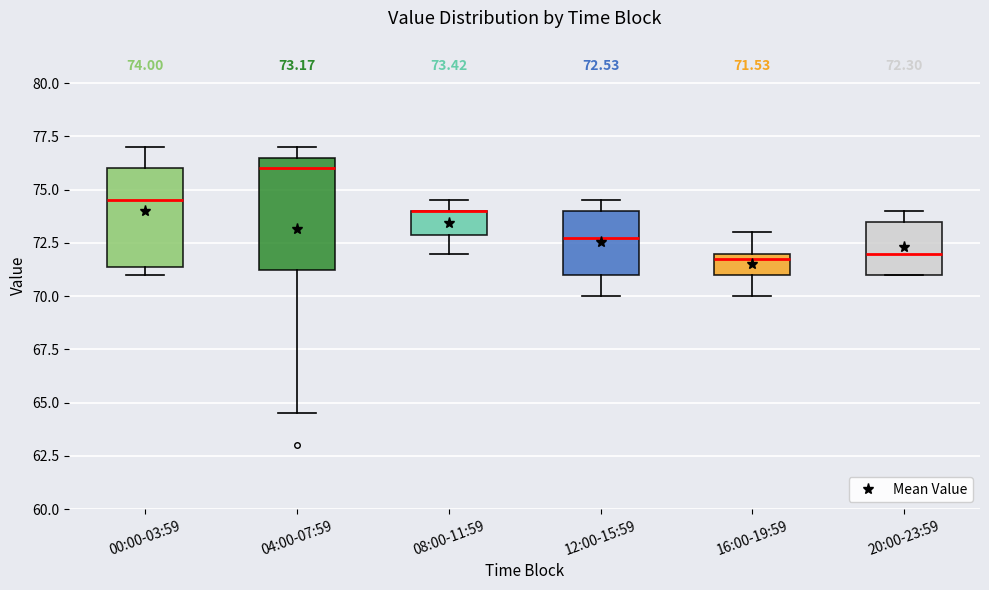

Comparing the boxes themselves (not the whiskers), which one is the tallest?

04:00-07:59